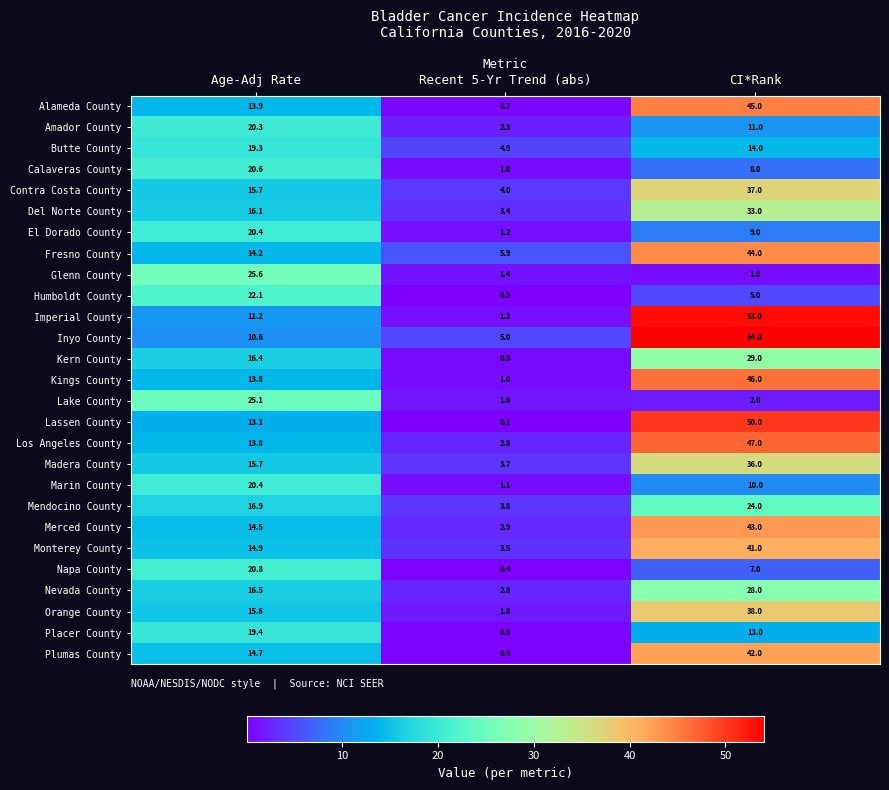

What is the average value of the Merced County series?

20.1